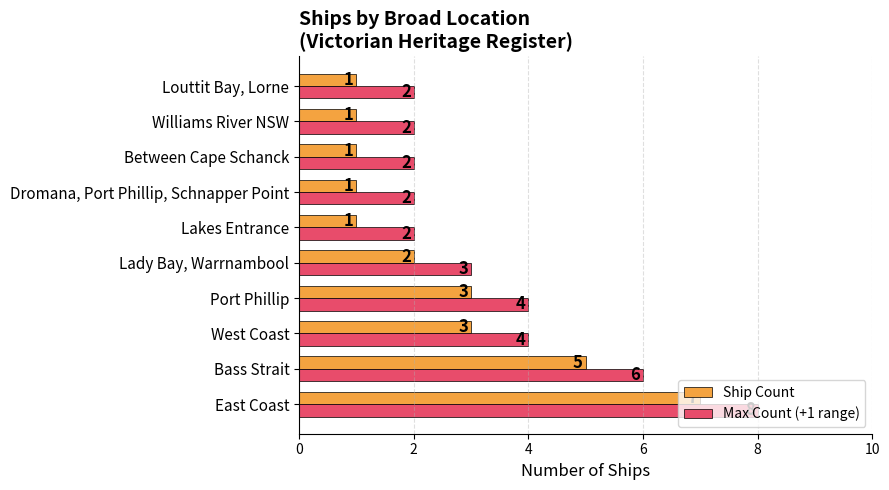

Is it true that Max Count (+1 range) equals 2 at Between Cape Schanck?

True